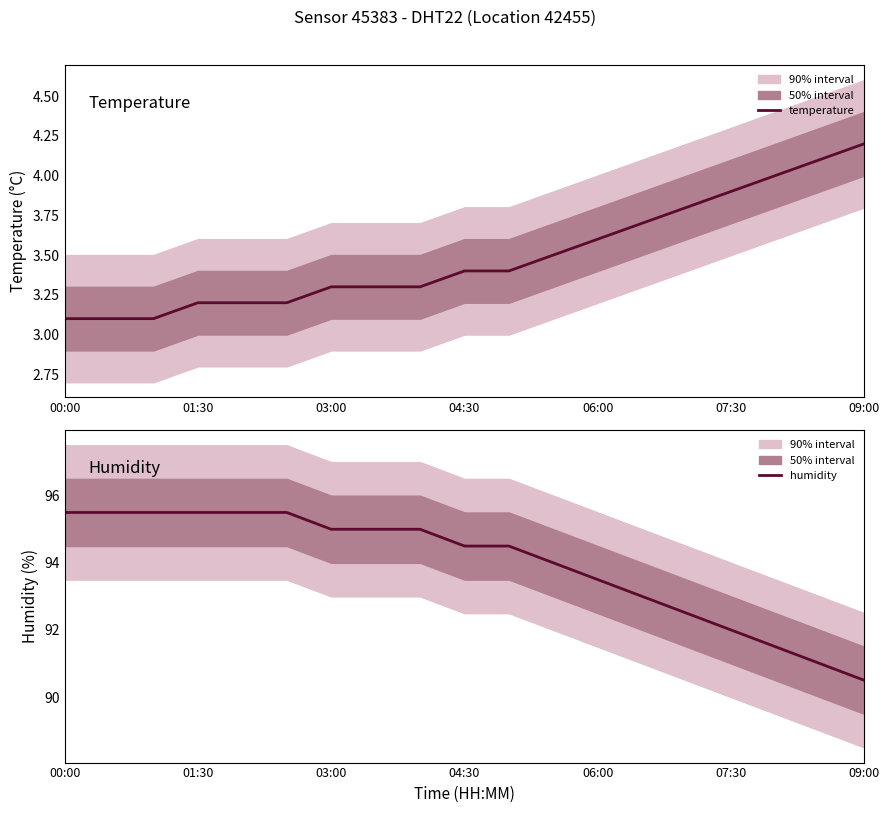

True or false: humidity has more than 2 points higher than both neighbors.

False